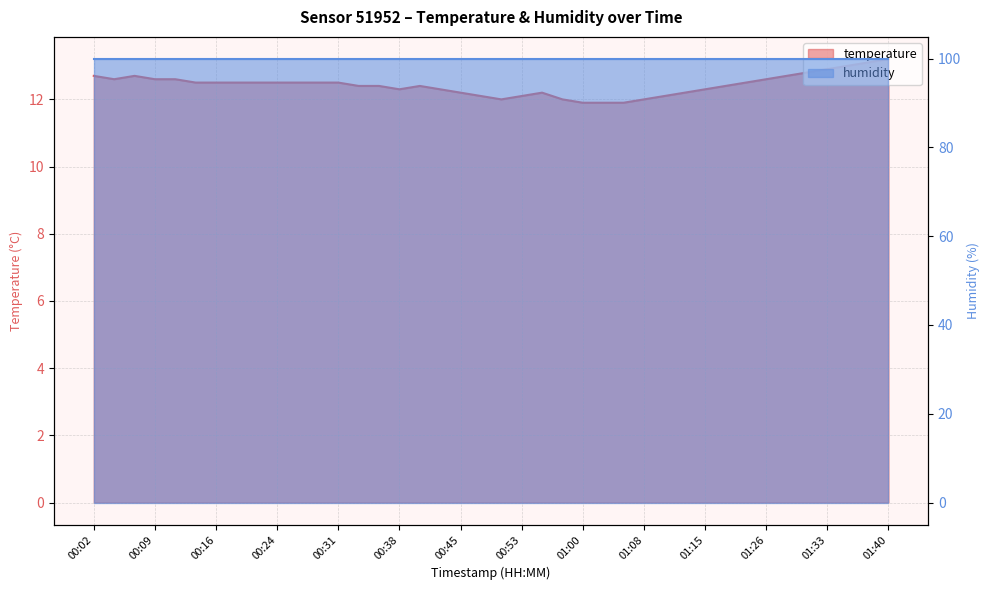

What is the ratio of the value at 00:45 to the value at 00:48?

1.0